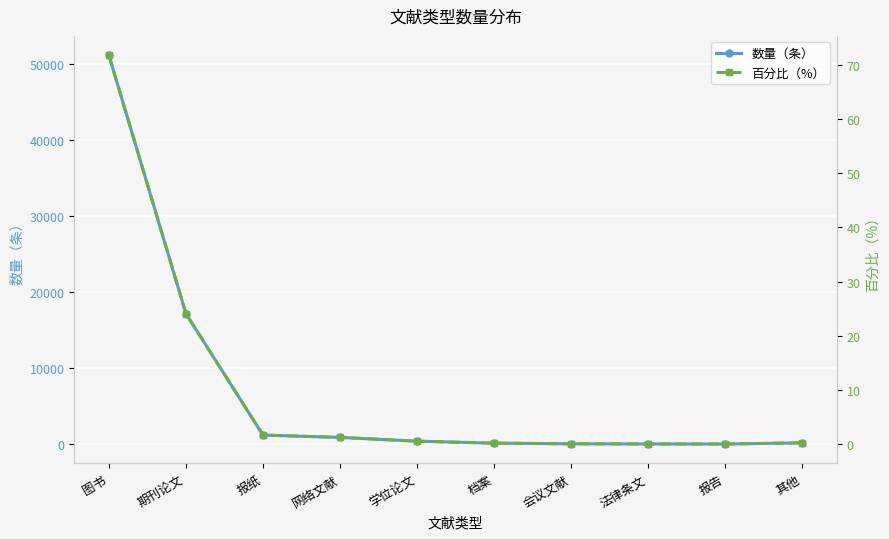

Is the value of 百分比（%） at 法律条文 greater than the value of 数量（条） at 网络文献?

No